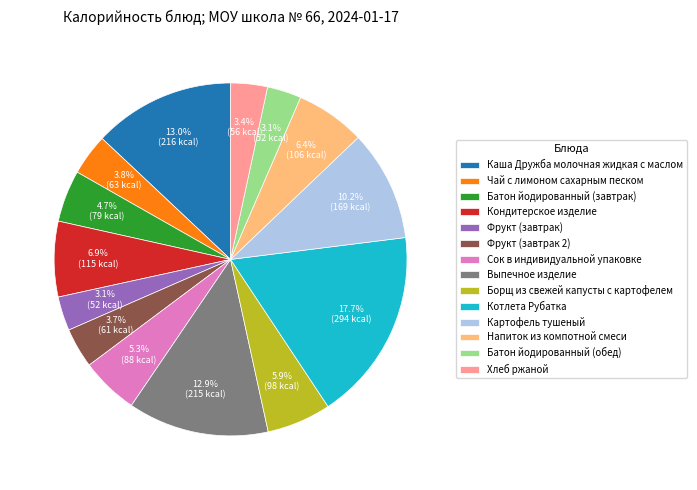

What percentage is the Напиток из компотной смеси slice, to the nearest percent?

6%